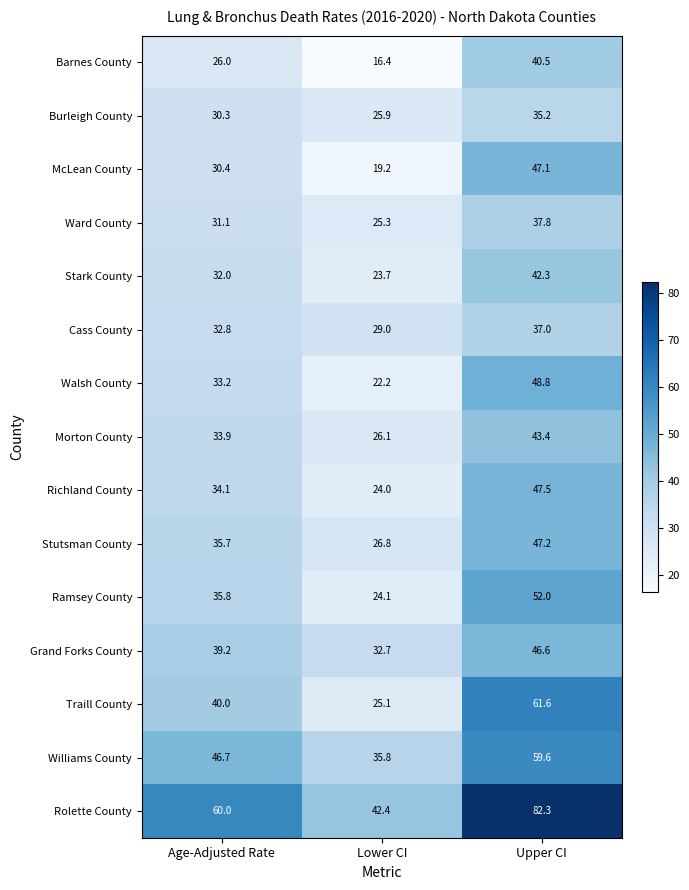

Is it true that Rolette County equals 42.4 at Lower CI?

True